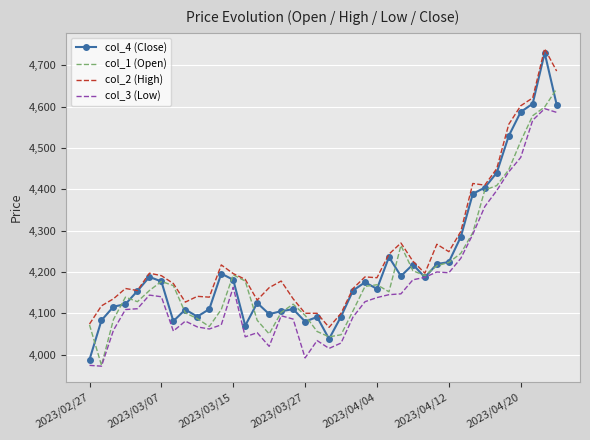

Which series has the widest spread of values?

col_4 (Close)